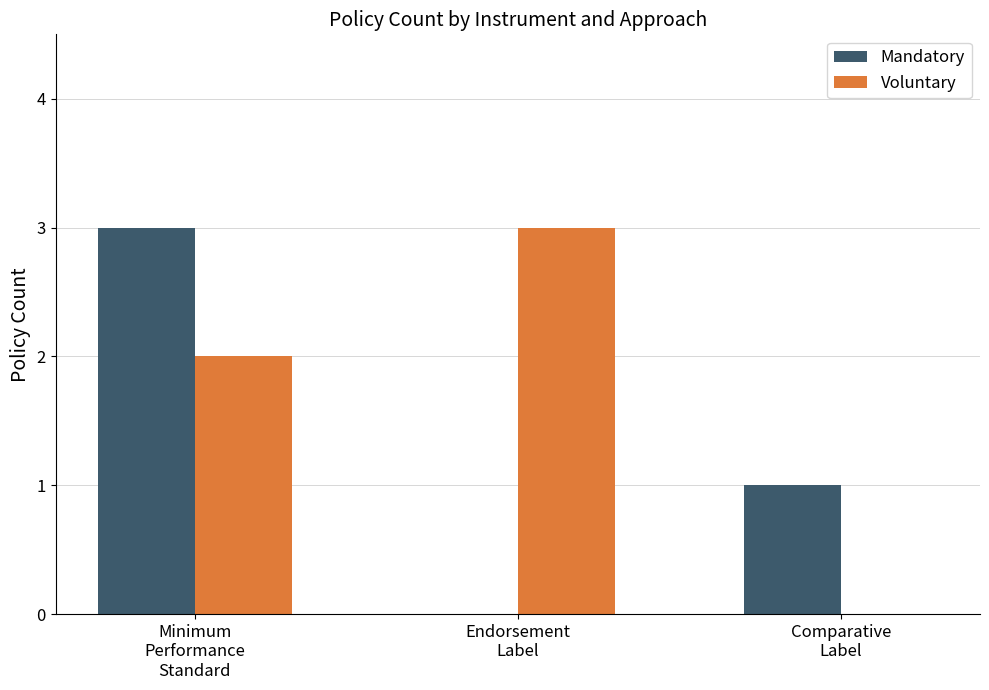

What is the sum of all Mandatory values?

4